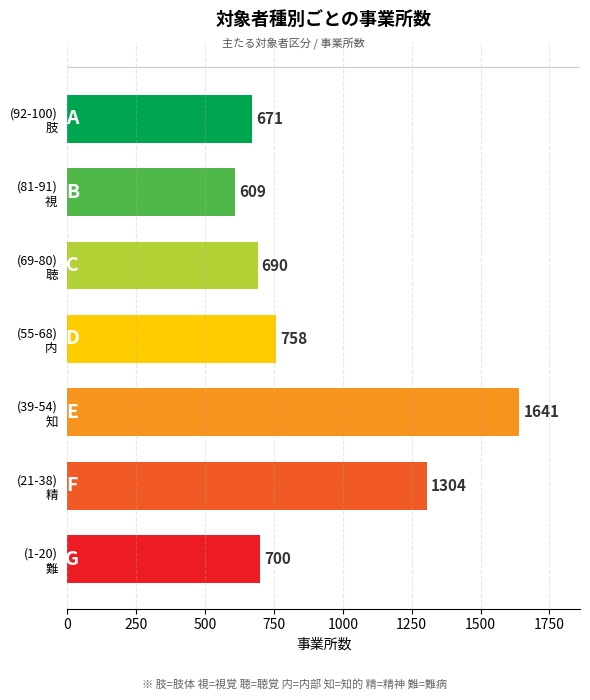

Rank the categories by value from highest to lowest.

(39-54)
知, (21-38)
精, (55-68)
内, (1-20)
難, (69-80)
聴, (92-100)
肢, (81-91)
視